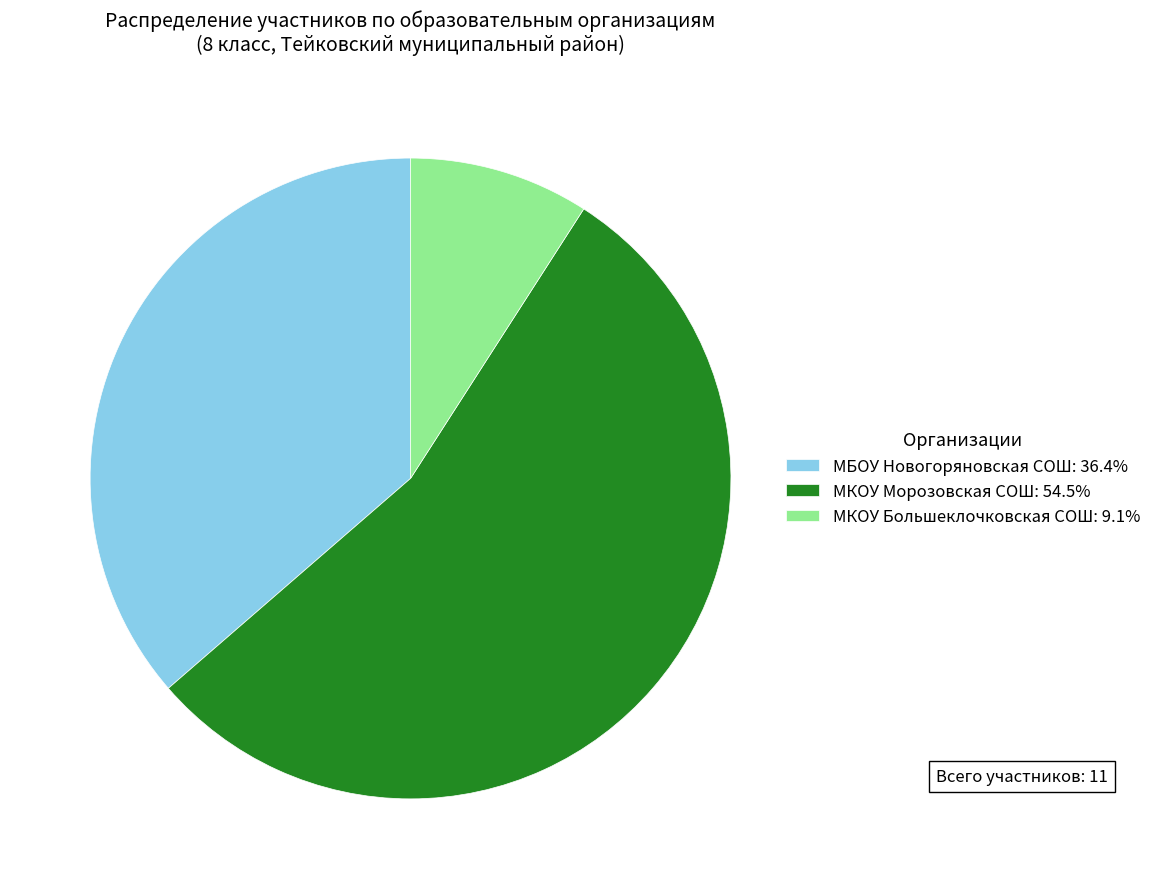

Approximately how many times larger is the value at МБОУ Новогоряновская СОШ: 36.4% compared to МКОУ Большеклочковская СОШ: 9.1%?

4.0